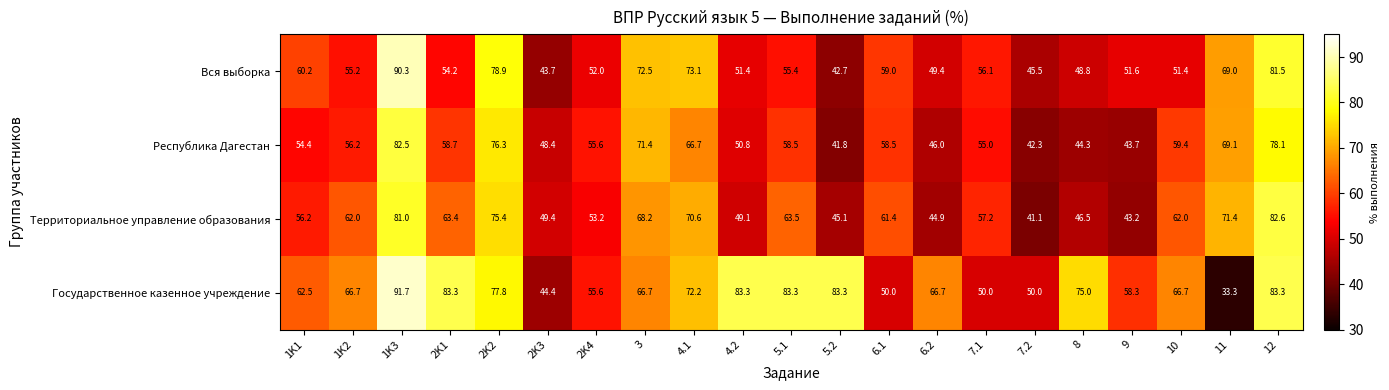

What is the difference between the Вся выборка values at 6.2 and 1K2?

5.8